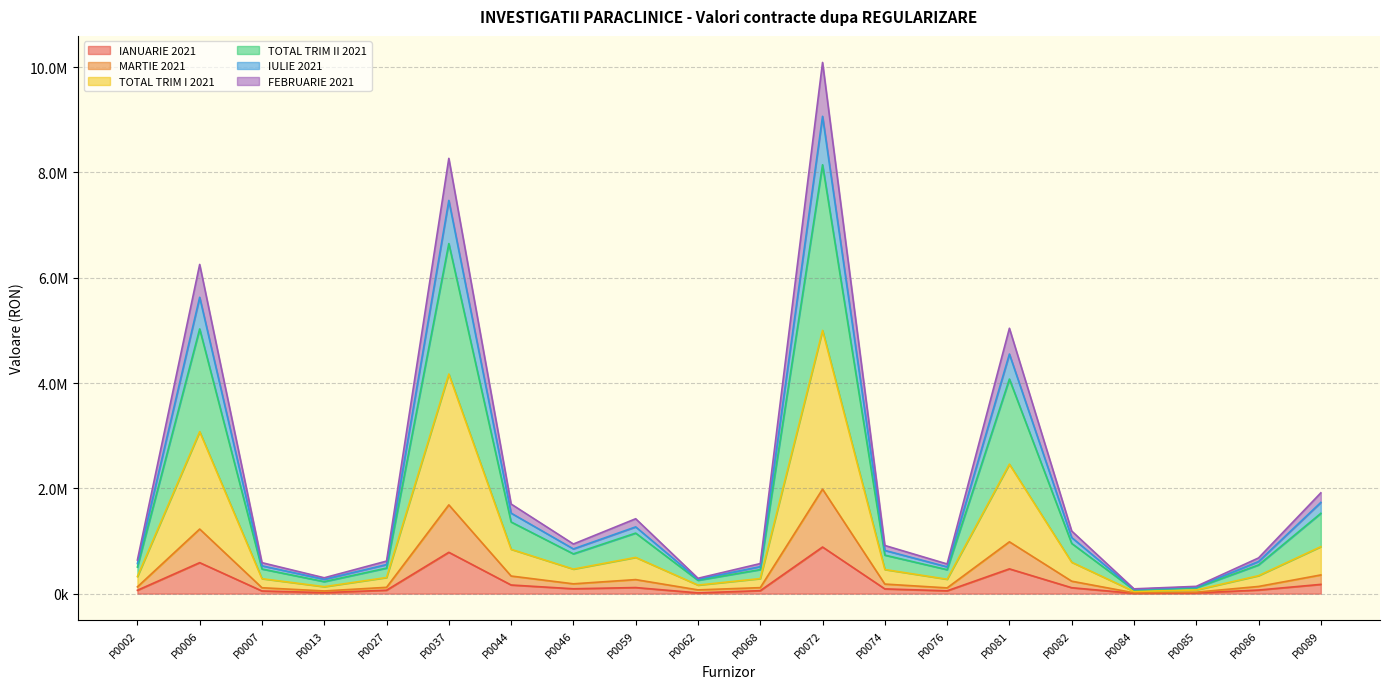

Reading left to right, extract all data points from this chart.

IANUARIE 2021: P0002=63819.3	P0006=588568.7	P0007=50443.4	P0013=19473.5	P0027=64936.7	P0037=785190.2	P0044=164216.8	P0046=92429.9	P0059=115615.0	P0062=14320.0	P0068=56365.9	P0072=885470.6	P0074=90106.9	P0076=53619.8	P0081=470423.0	P0082=112479.2	P0084=5991.0	P0085=13583.0	P0086=68236.7	P0089=176038.4
MARTIE 2021: P0002=323932.5	P0006=3076828.9	P0007=284147.8	P0013=131726.7	P0027=306340.4	P0037=4170724.5	P0044=842100.3	P0046=465931.6	P0059=688345.0	P0062=161990.0	P0068=286252.2	P0072=4999450.3	P0074=457899.0	P0076=273727.3	P0081=2458970.6	P0082=596598.1	P0084=41328.0	P0085=69654.0	P0086=341279.8	P0089=892028.6
TOTAL TRIM I 2021: P0002=638233.8	P0006=6252712.1	P0007=588318.4	P0013=301316.5	P0027=618385.6	P0037=8267342.0	P0044=1701937.1	P0046=942666.2	P0059=1422519.2	P0062=291828.1	P0068=571243.0	P0072=10088990.3	P0074=915109.0	P0076=563807.3	P0081=5040411.8	P0082=1189559.6	P0084=91245.4	P0085=138587.6	P0086=678369.2	P0089=1914320.7
TOTAL TRIM II 2021: P0002=505180.9	P0006=5027755.1	P0007=467893.3	P0013=227979.1	P0027=485006.2	P0037=6648759.8	P0044=1360823.5	P0046=755630.4	P0059=1149697.6	P0062=253586.0	P0068=456427.2	P0072=8145924.2	P0074=731281.8	P0076=455135.9	P0081=4075581.5	P0082=953703.6	P0084=71727.0	P0085=111083.0	P0086=544729.7	P0089=1524893.8
IULIE 2021: P0002=128585.9	P0006=1226672.4	P0007=112035.0	P0013=51259.2	P0027=119919.8	P0037=1685930.2	P0044=334626.2	P0046=186431.4	P0059=266785.0	P0062=71390.0	P0068=113977.9	P0072=1984838.4	P0074=181898.5	P0076=109412.3	P0081=984672.1	P0082=236419.0	P0084=15801.0	P0085=27962.0	P0086=136598.1	P0089=355240.6
FEBRUARIE 2021: P0002=571473.1	P0006=5629227.9	P0007=528240.5	P0013=272108.3	P0027=551884.7	P0037=7468477.8	P0044=1529089.2	P0046=849597.4	P0059=1267744.2	P0062=272618.1	P0068=512946.7	P0072=9065681.9	P0074=821006.9	P0076=508904.6	P0081=4550785.4	P0082=1065799.4	P0084=81519.4	P0085=124857.6	P0086=610285.5	P0089=1732773.3